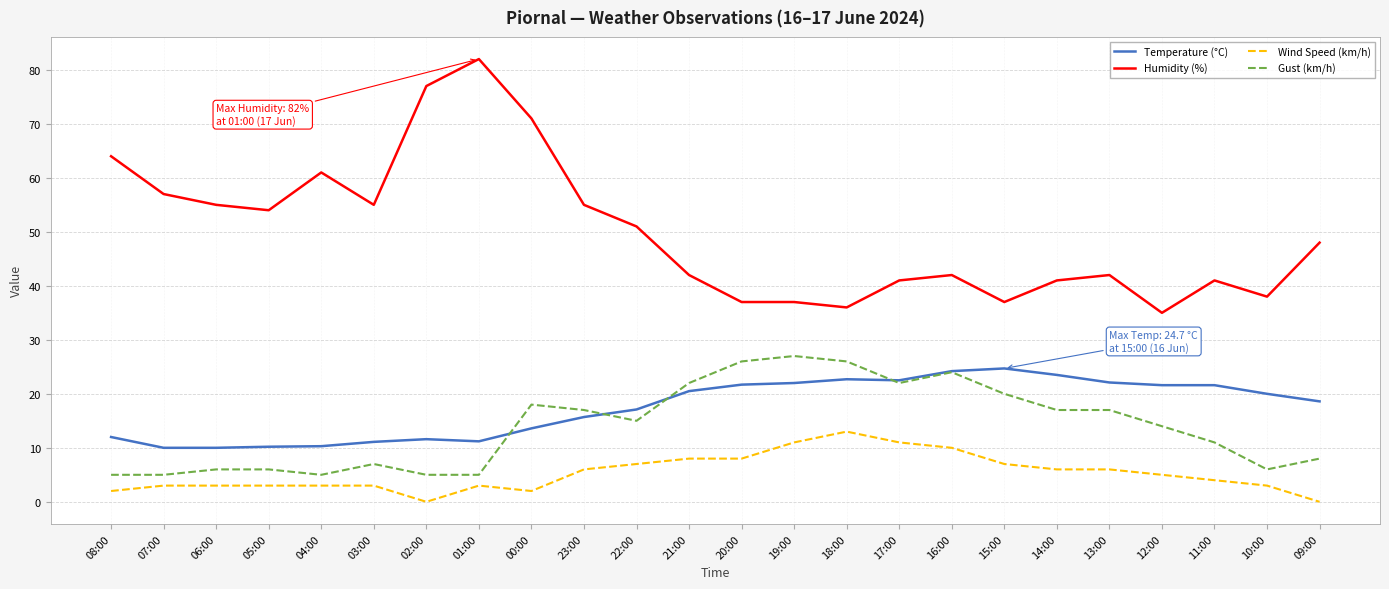

Is this an area chart (filled region under the line)?

No